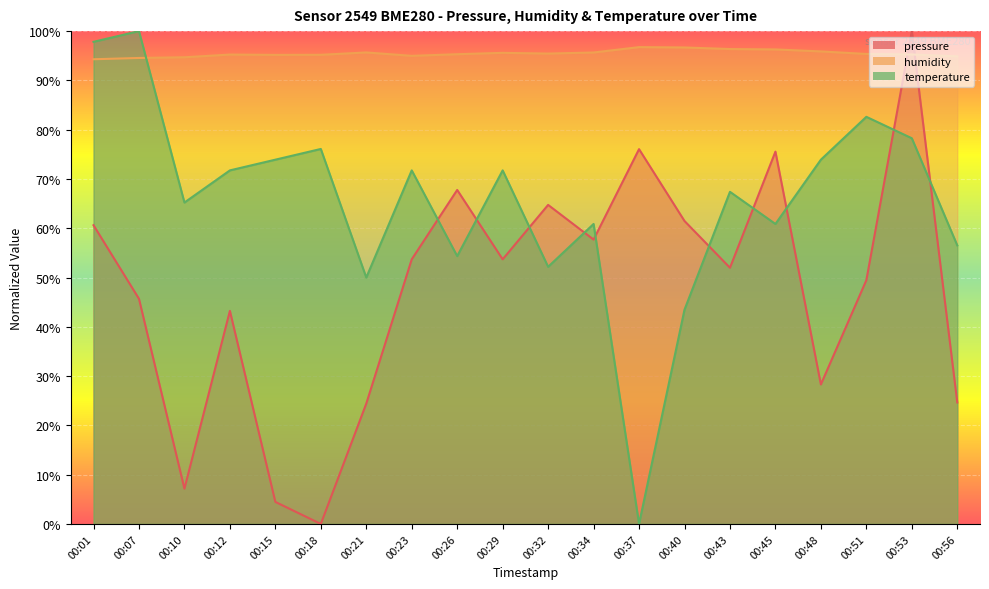

What is the minimum value for humidity?

94.3